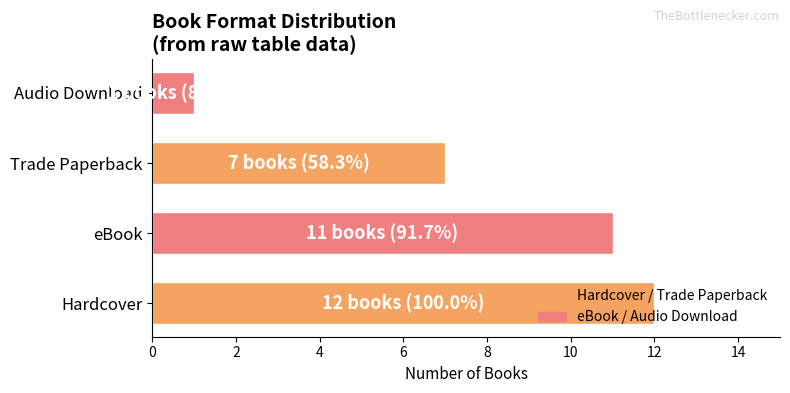

Approximately how many times larger is the value at Trade Paperback compared to eBook?

0.6